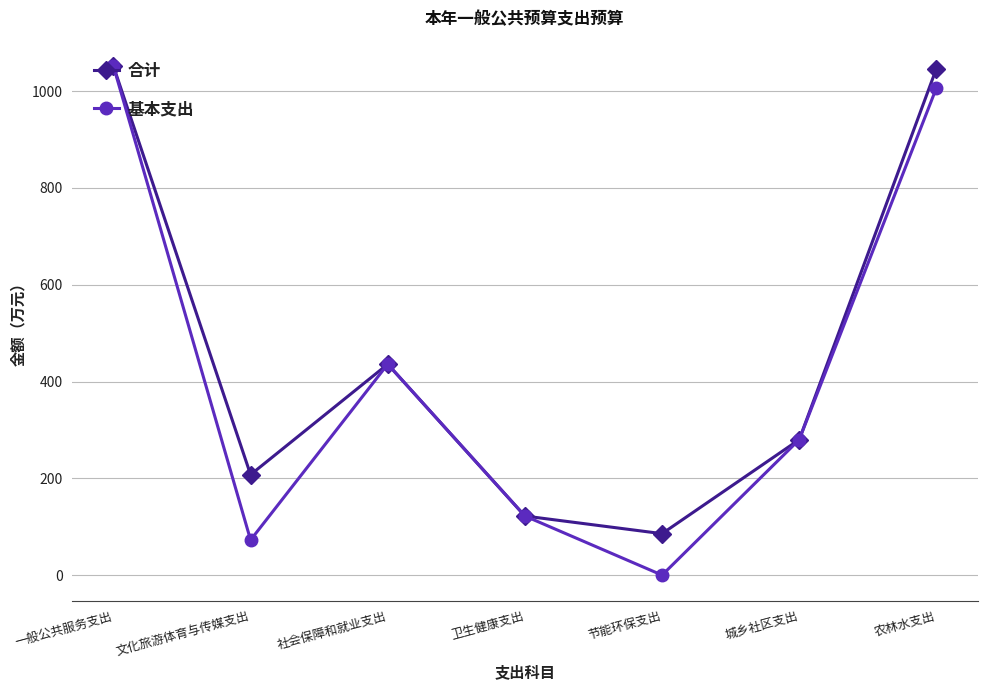

What is the label of the 1st point from the left?

一般公共服务支出